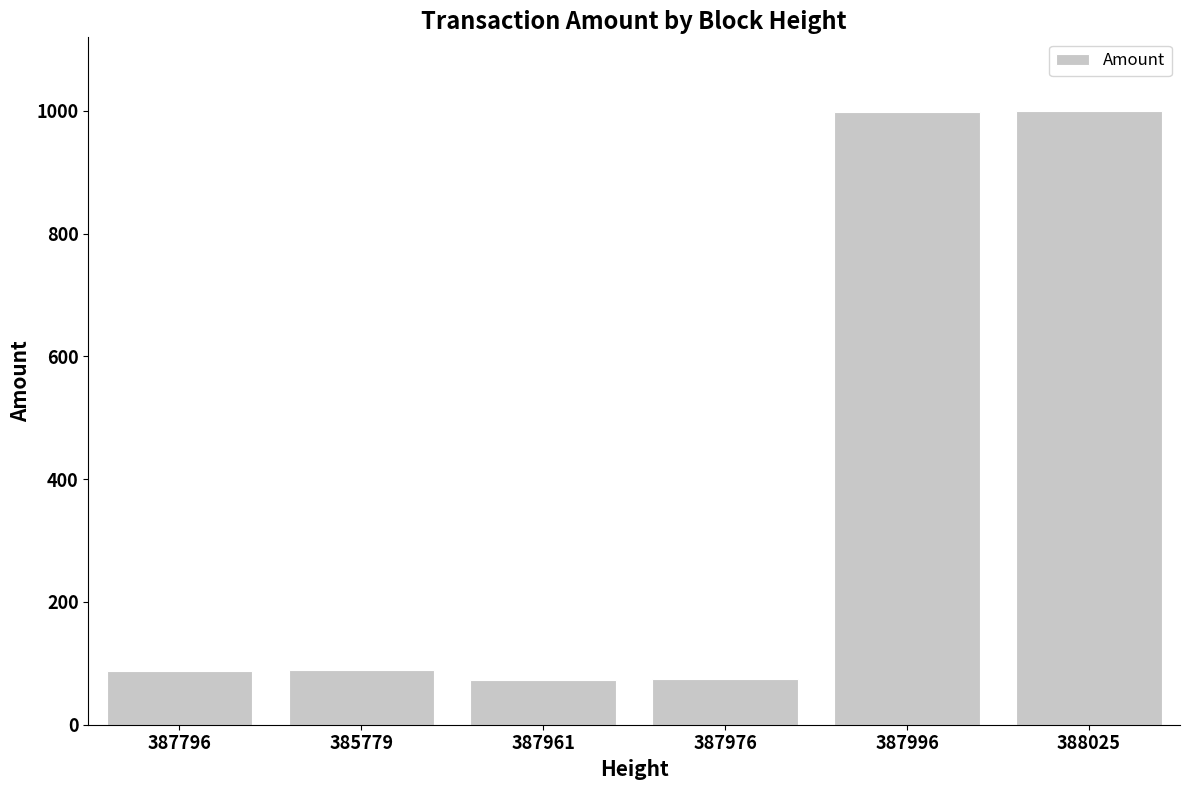

Between 387976 and 388025, which is larger?

388025